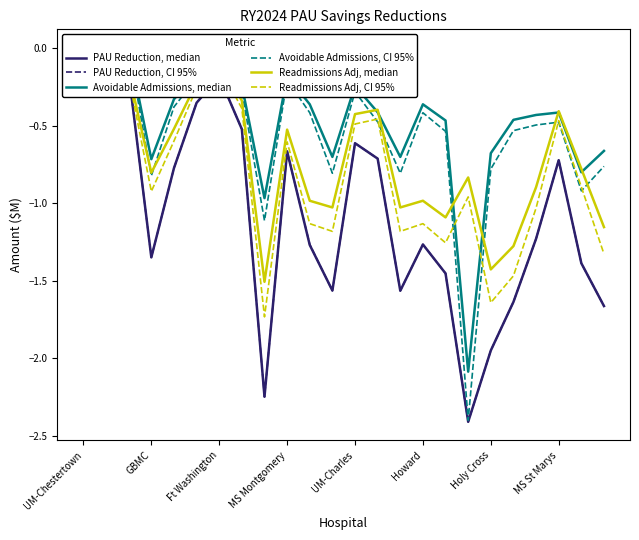

How many intersections are there between Readmissions Adj, median and Avoidable Admissions, CI 95%?

11